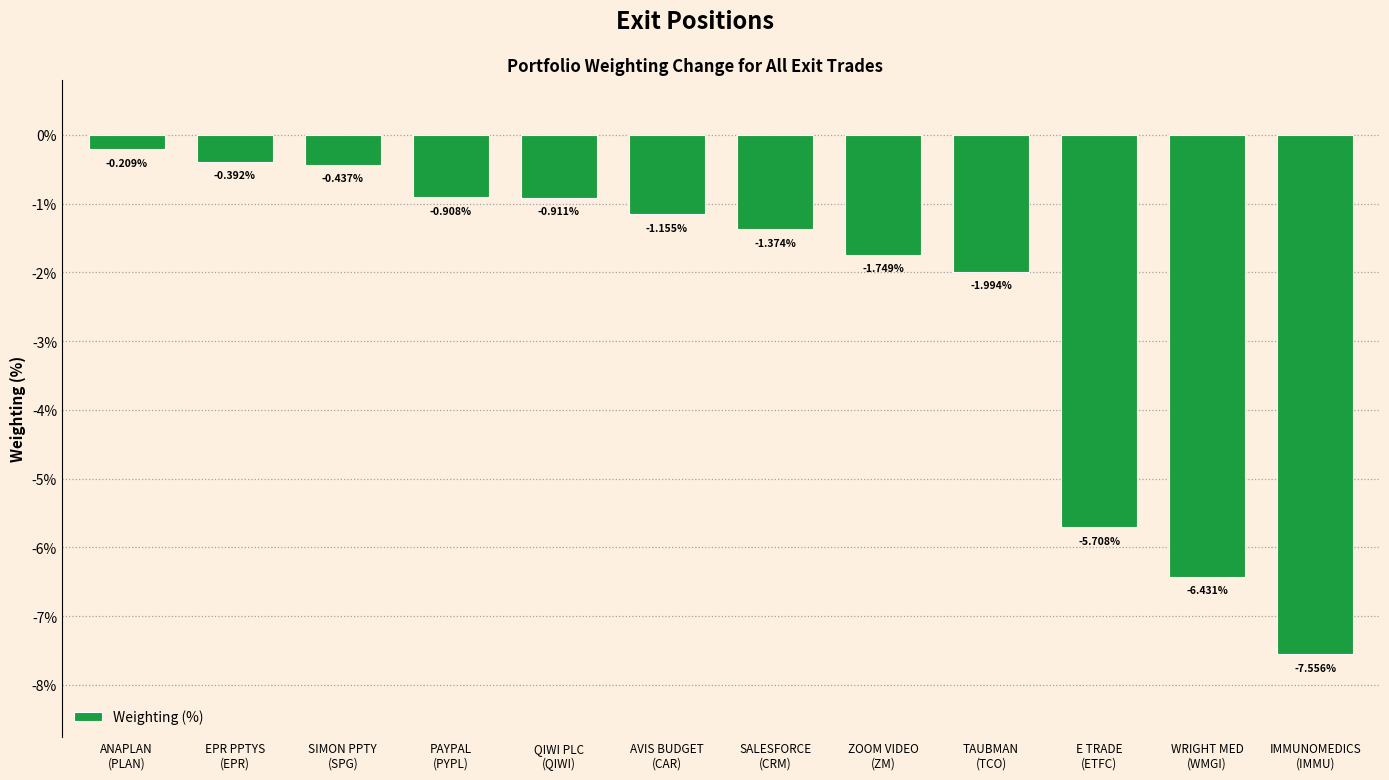

What is the label of the 4th bar from the left?

PAYPAL
(PYPL)